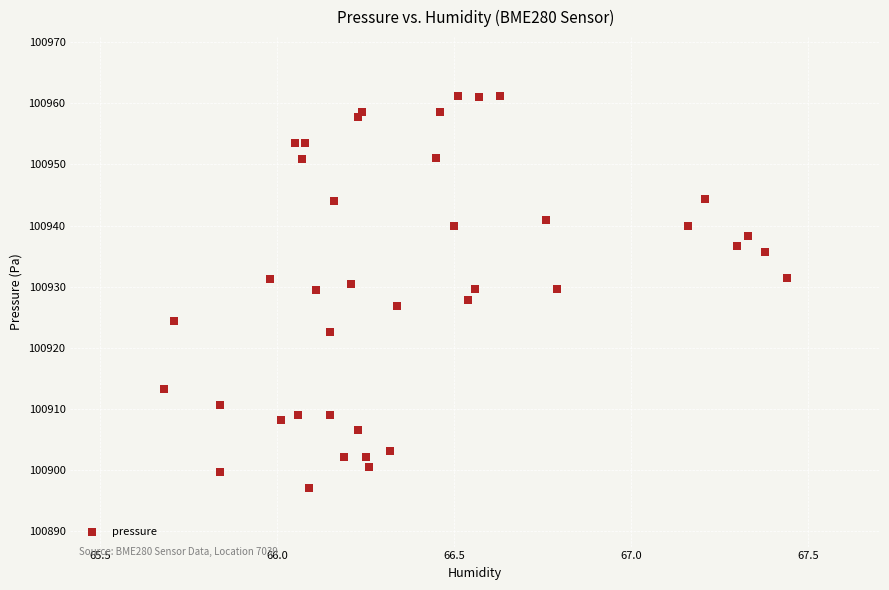

What is the range of X values (max minus min)?

1.8